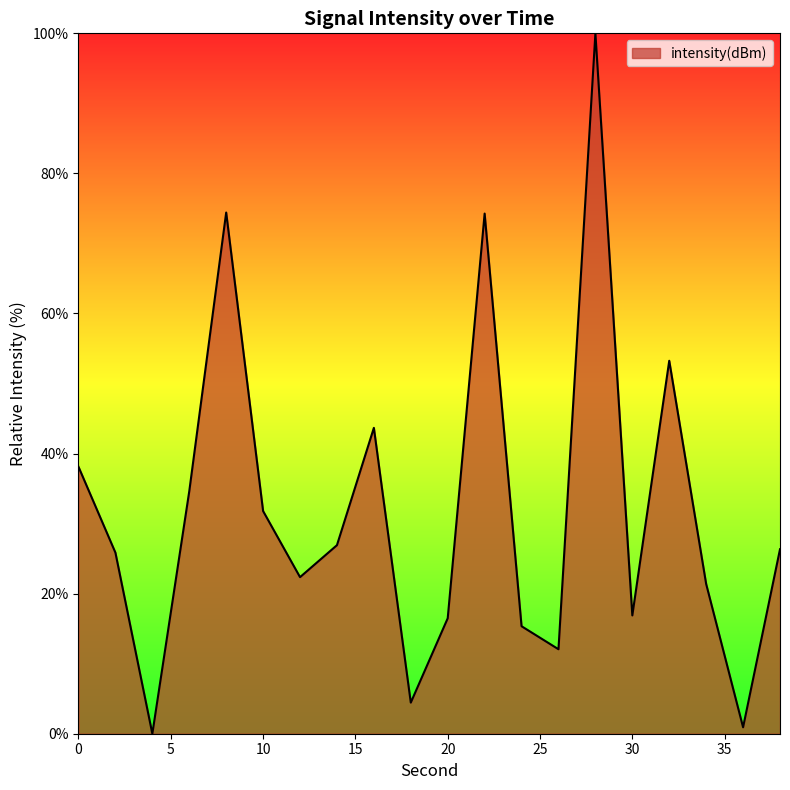

What is the maximum value shown in the chart?

100.0